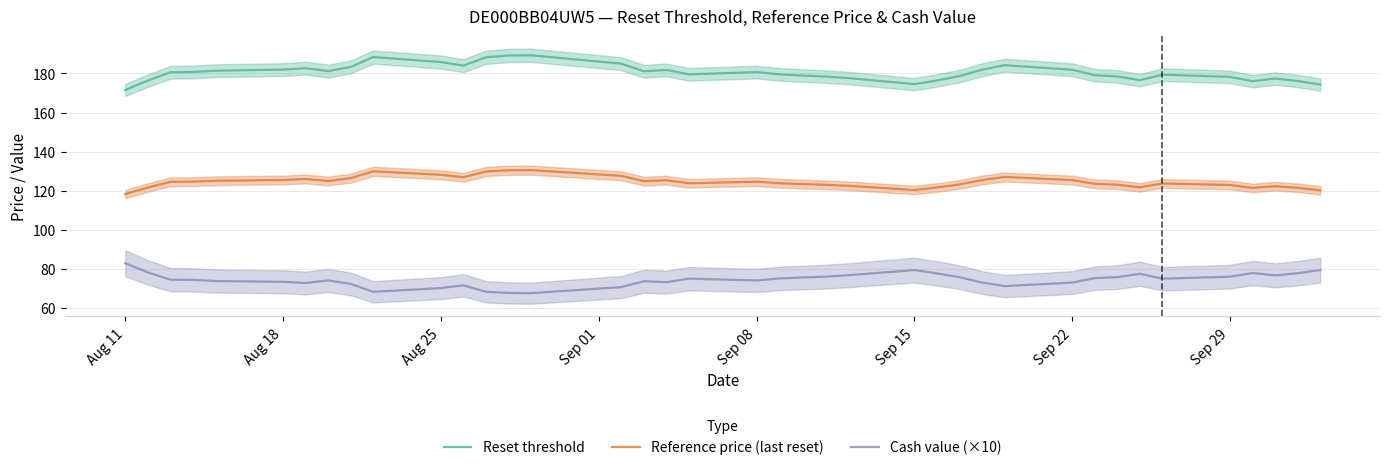

In Reset threshold, how many points are higher than both neighbors (excluding endpoints)?

8